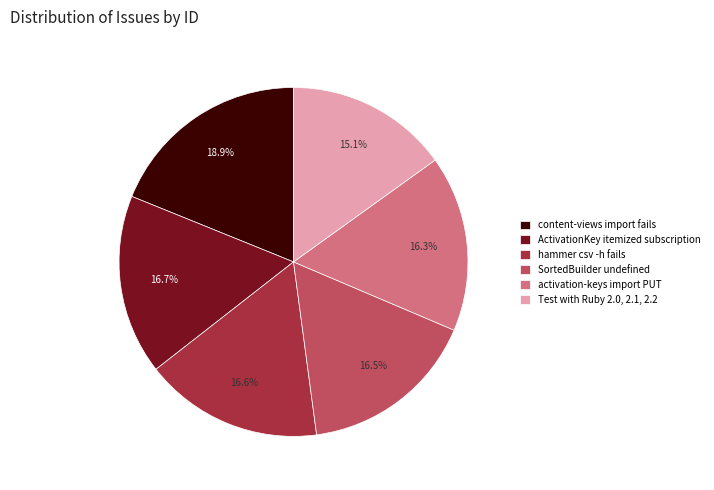

How many segments does this pie chart have?

6